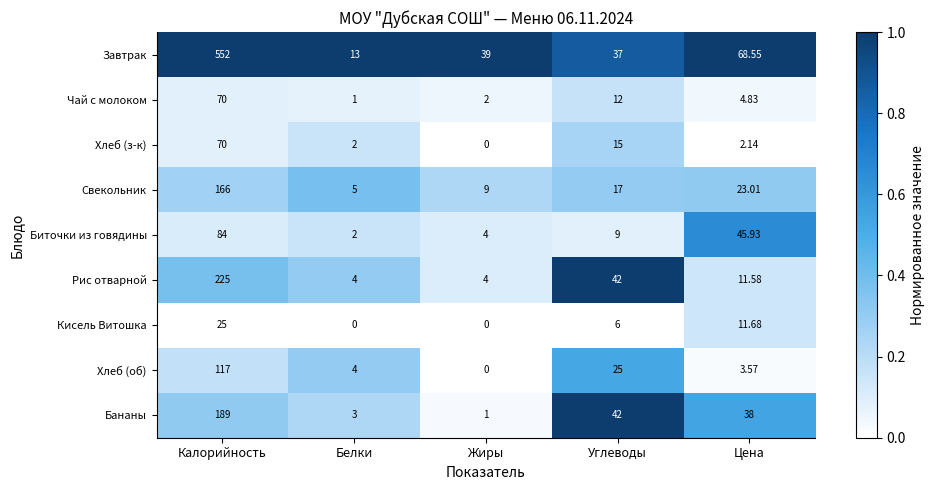

Which category has the lowest value in the Завтрак series?

Белки